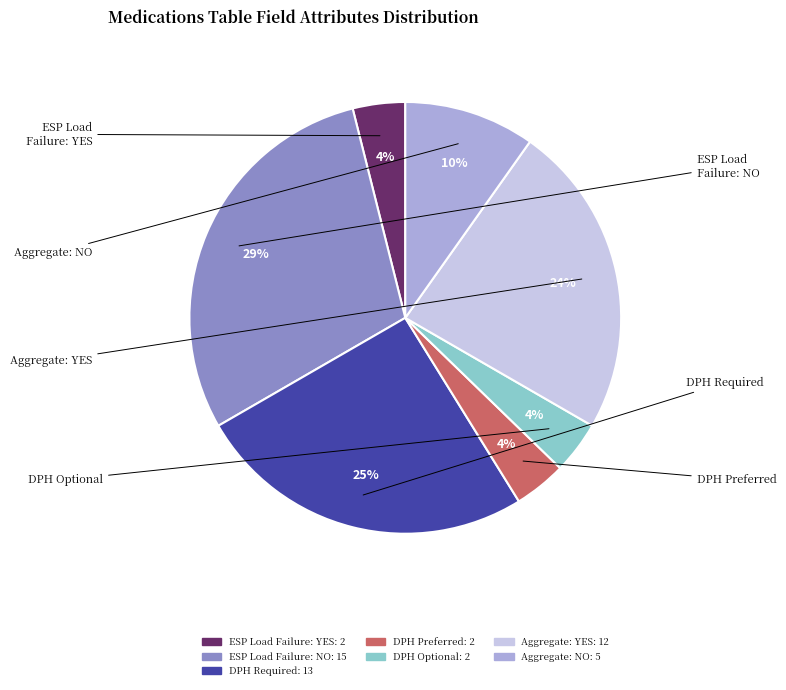

Does any single category account for the majority?

No